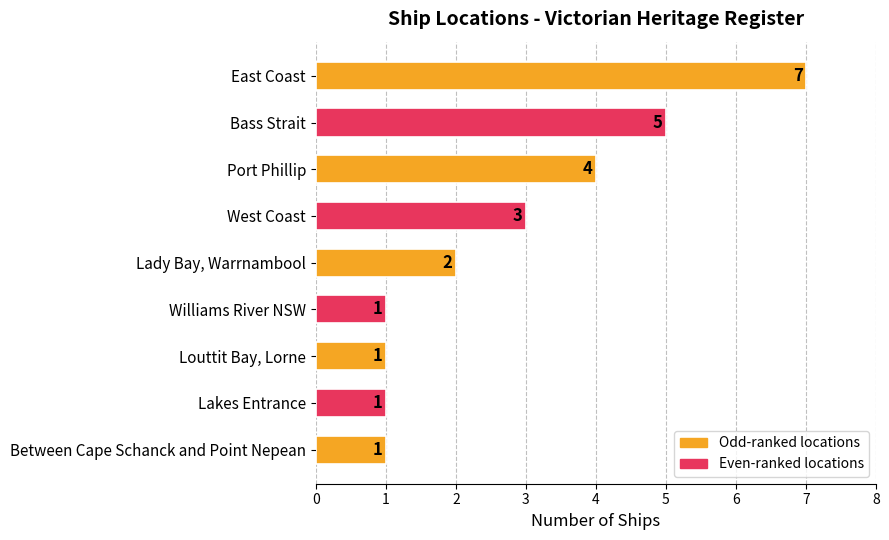

The value at Louttit Bay, Lorne is 0. True or false?

False